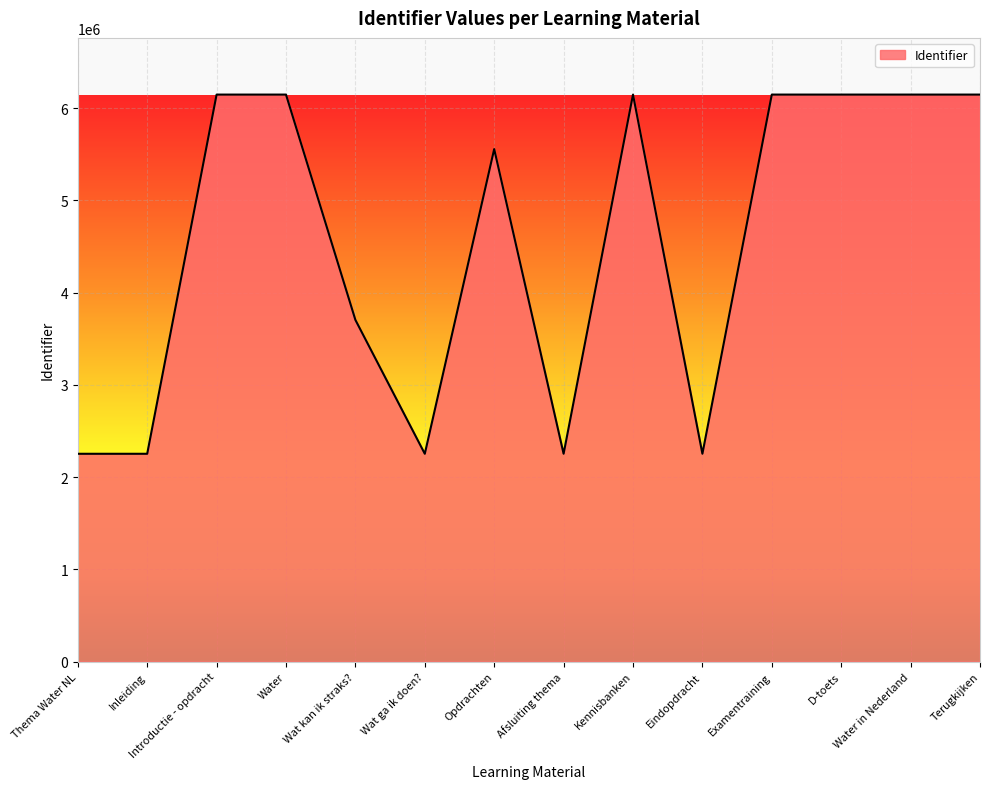

Where is the data nearest to the value 4199852?

Wat kan ik straks?